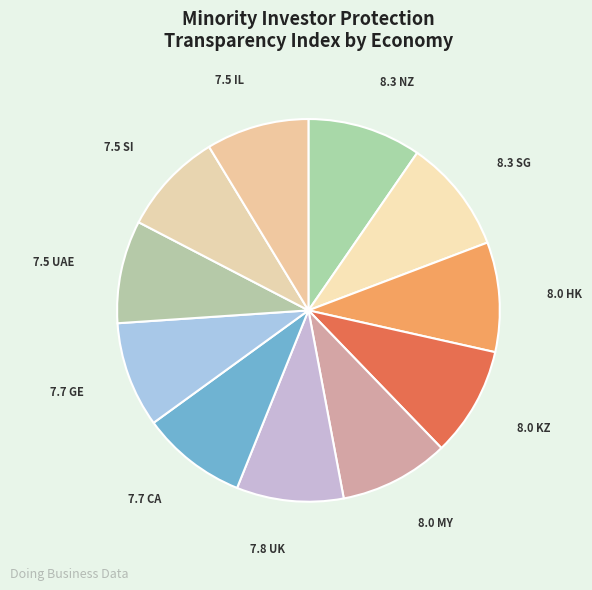

Does any single category account for the majority?

No